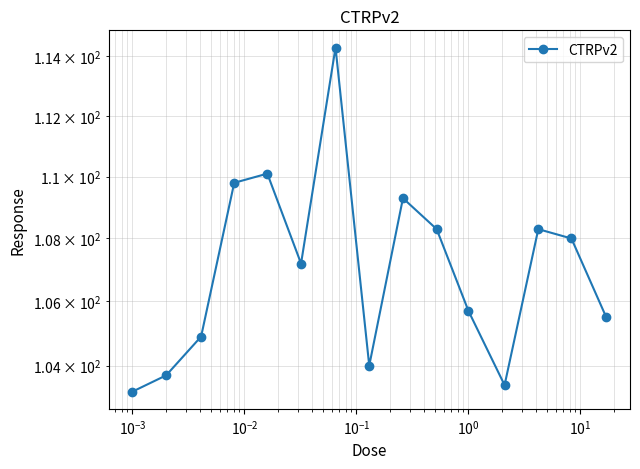

Is this an area chart (filled region under the line)?

No